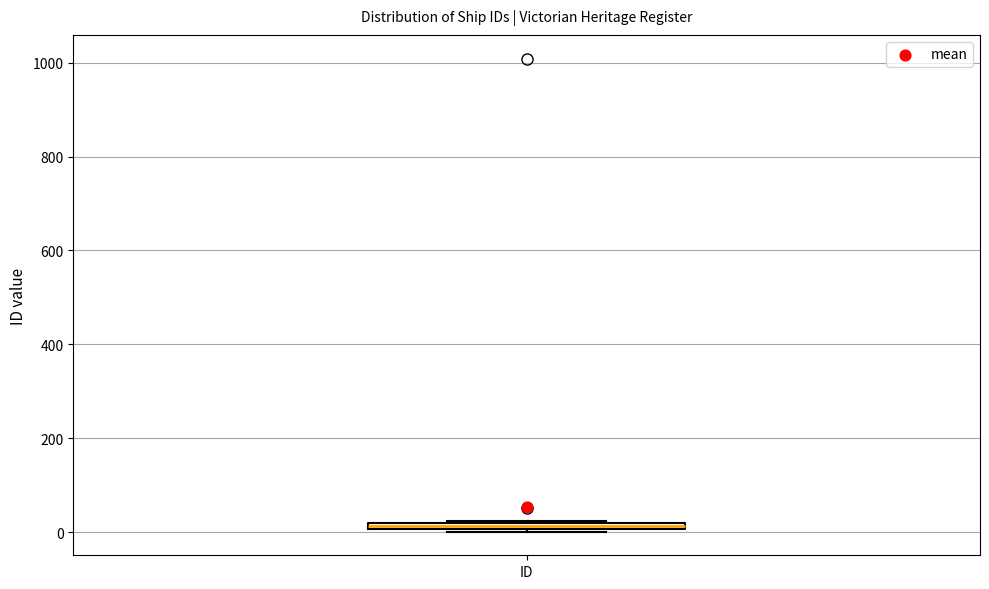

Where is the lower edge of the box for ID on the y-axis? The values are not printed on the chart, so give them approximately, as read against the axis.

0